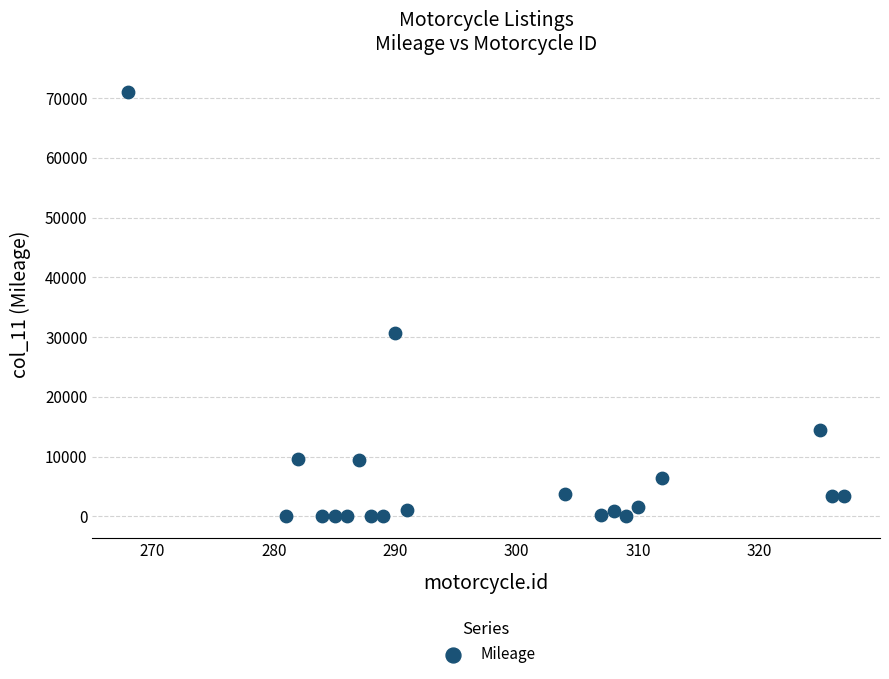

What Y value in the scatter plot is closest to 35500?

30600